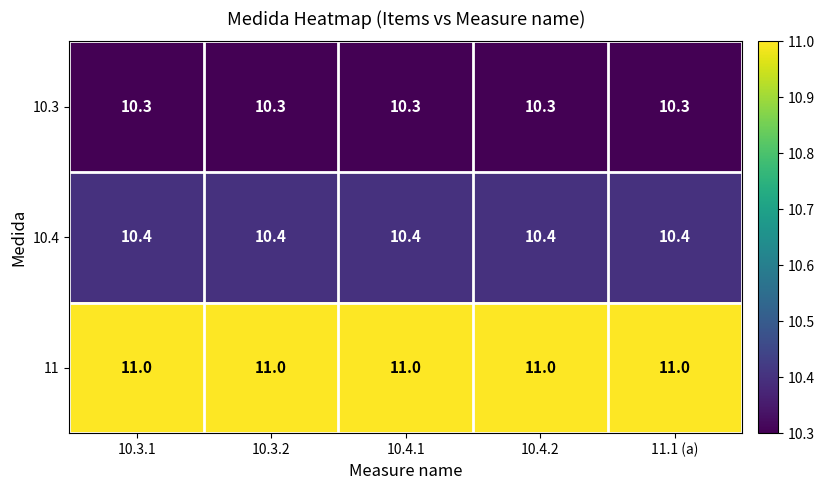

What is the smallest value displayed?

10.3